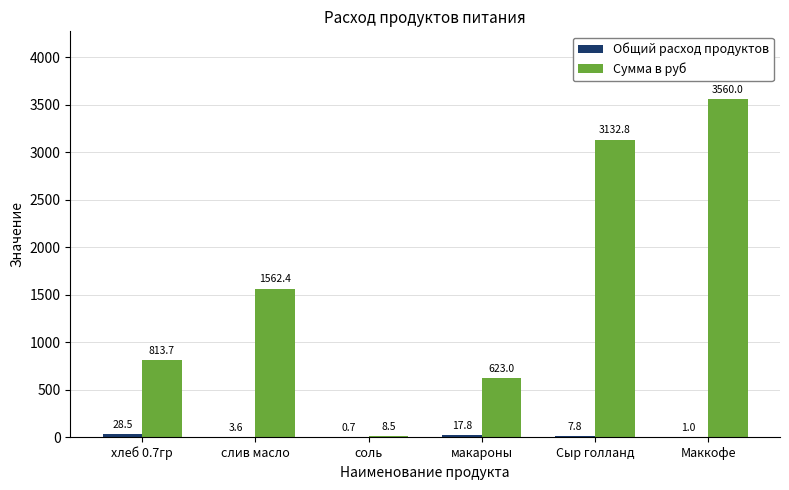

At which category does the chart reach its peak across all series?

Маккофе